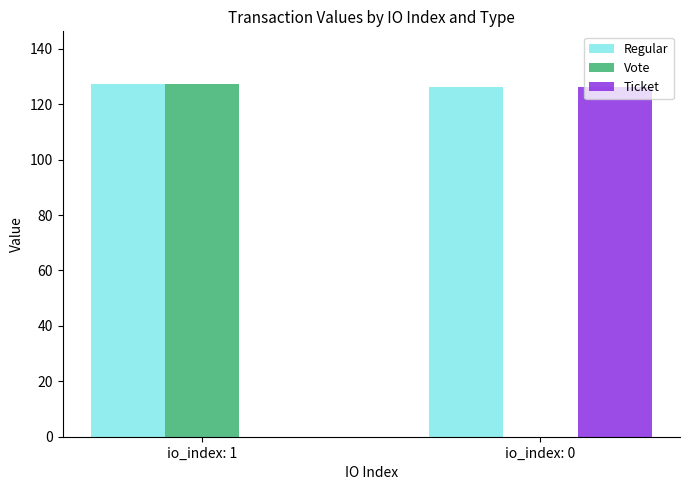

What is the difference between the Regular values at io_index: 1 and io_index: 0?

1.0